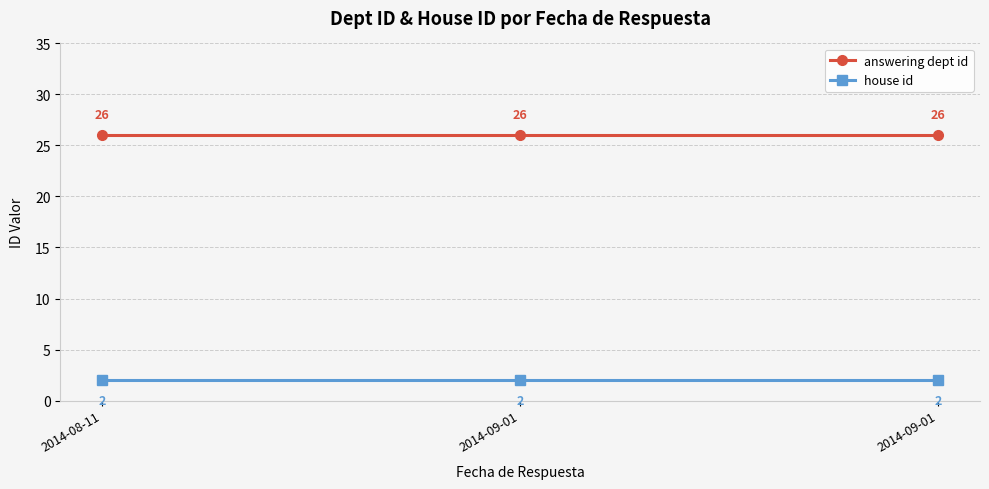

Reading left to right, transcribe all the data shown in this chart.

answering dept id: 2014-08-11=26	2014-09-01=26	2014-09-01=26
house id: 2014-08-11=2	2014-09-01=2	2014-09-01=2